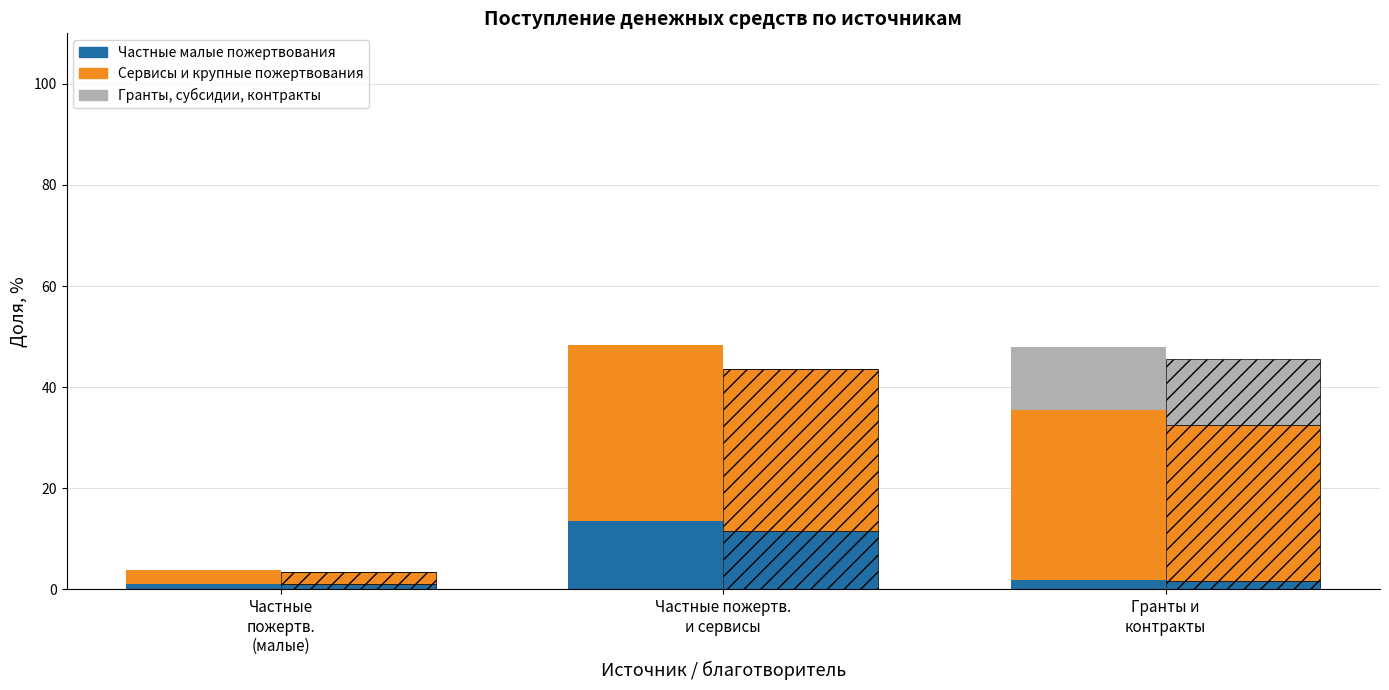

Which category has the highest value across all series?

Частные пожертв.
и сервисы